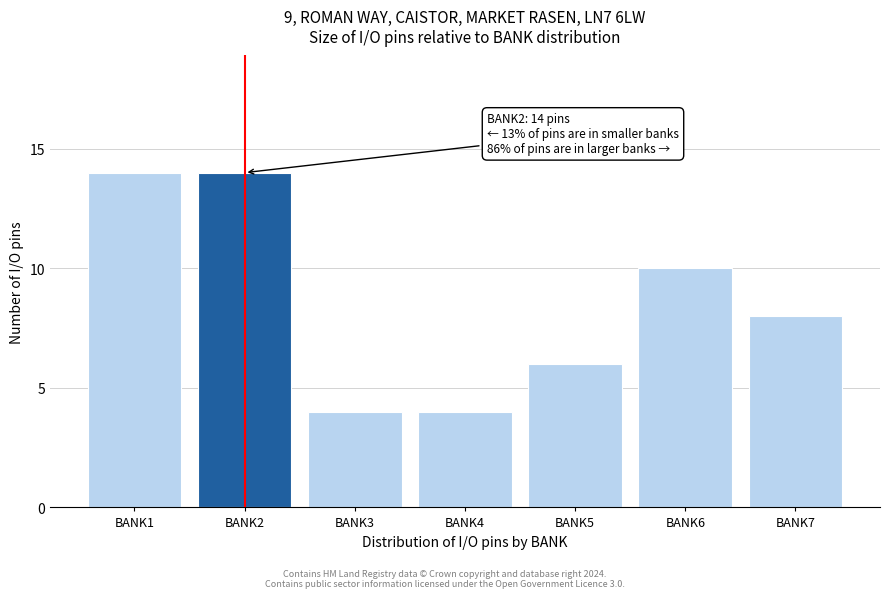

Reading left to right, list all the values displayed in this chart.

14	14	4	4	6	10	8